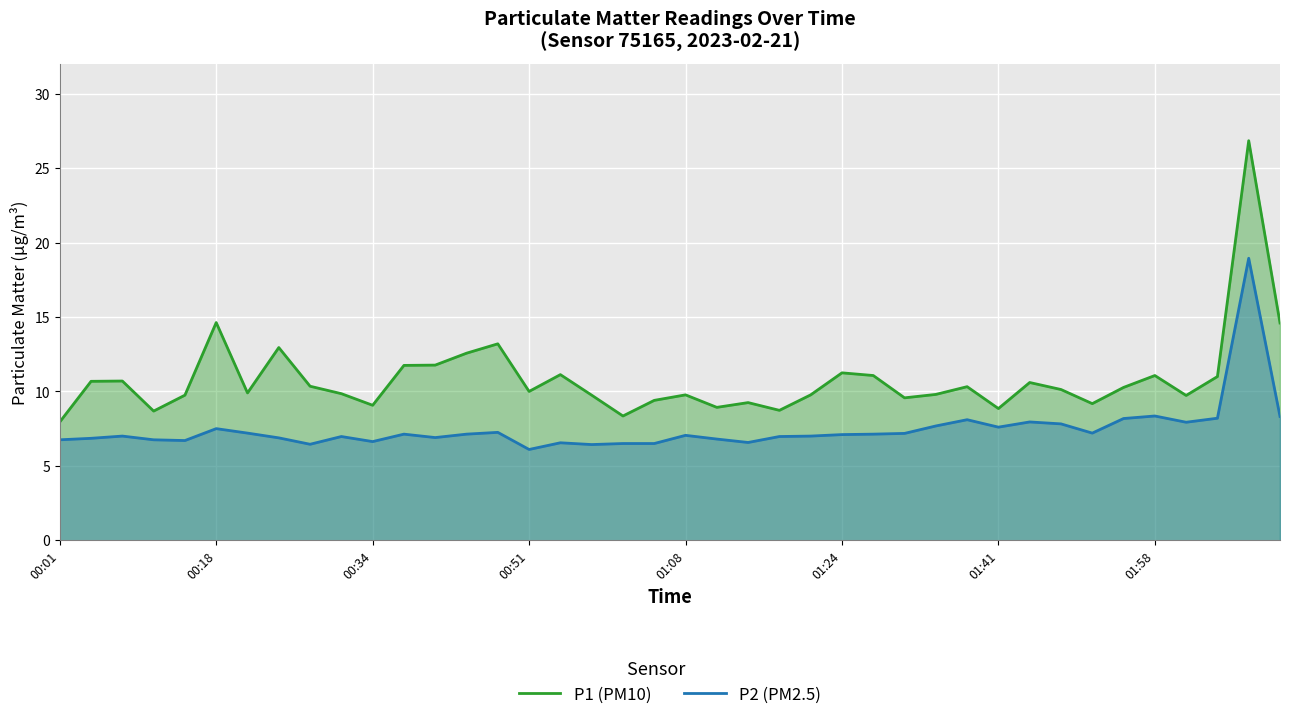

What is the sum of all P1 (PM10) values?

433.2